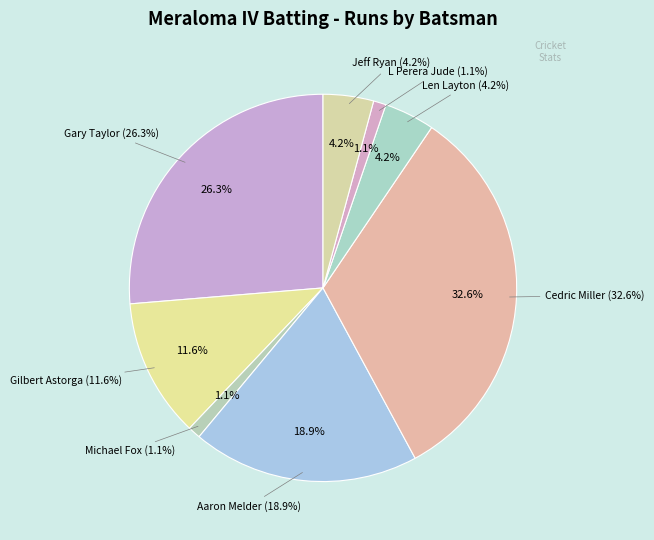

What portion of the pie excludes L Perera Jude?

98.9%